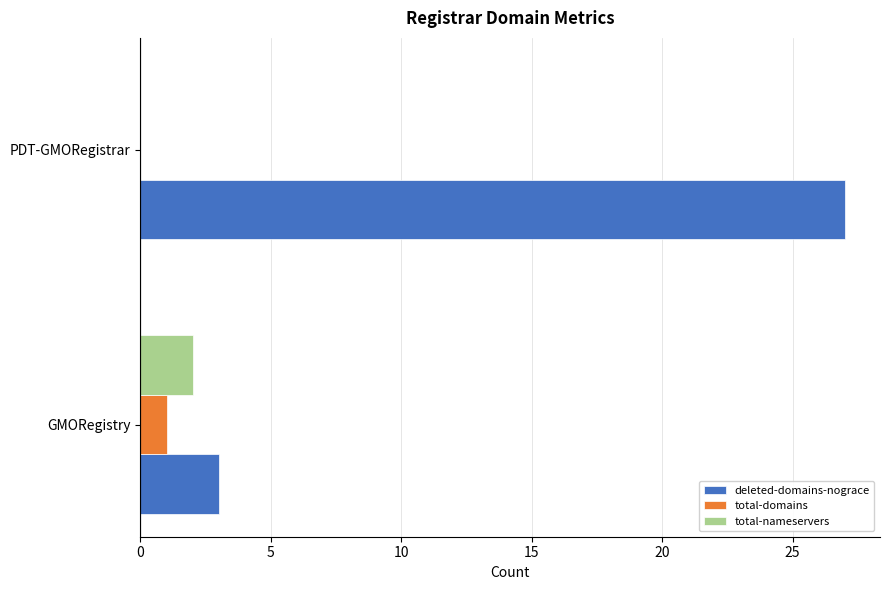

The value of deleted-domains-nograce at GMORegistry is 2. True or false?

False